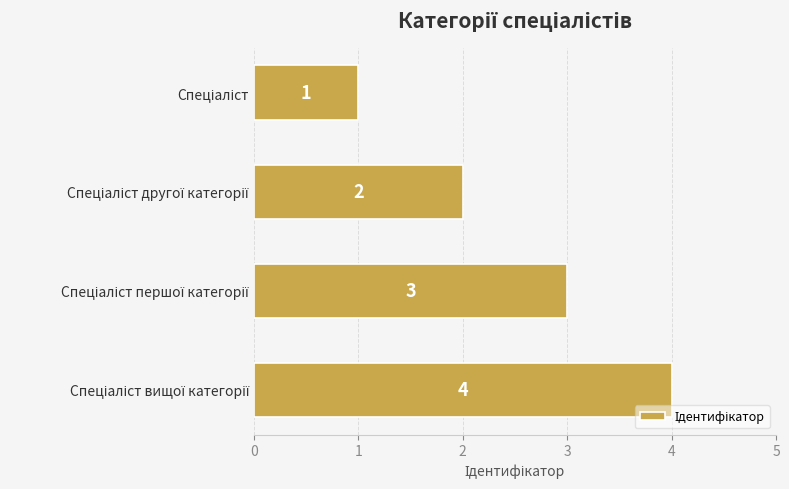

What is the sum of all values?

10